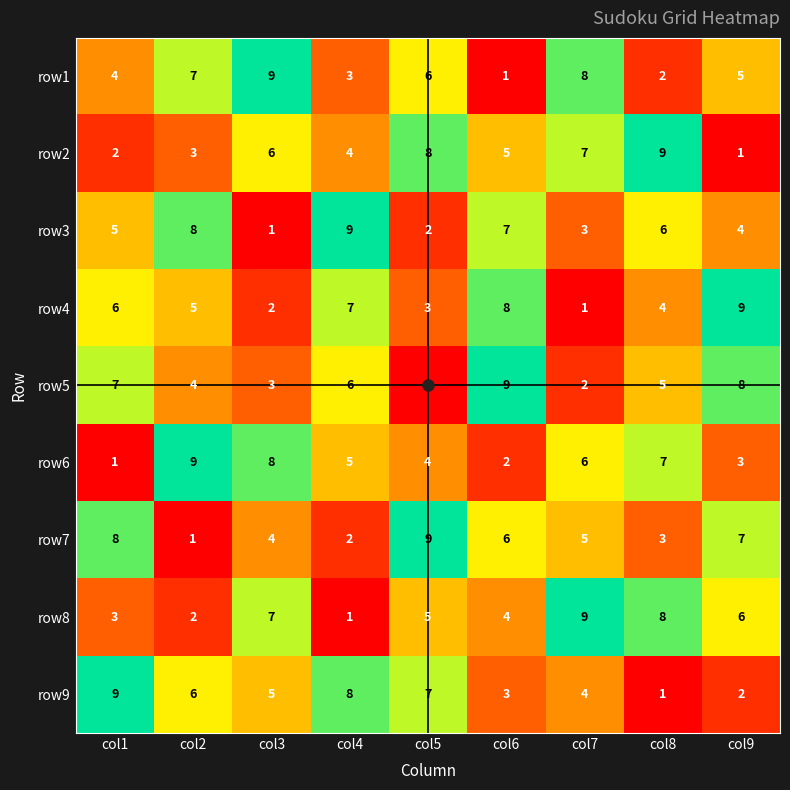

The row2 series shows 6 at col3. True or false?

True